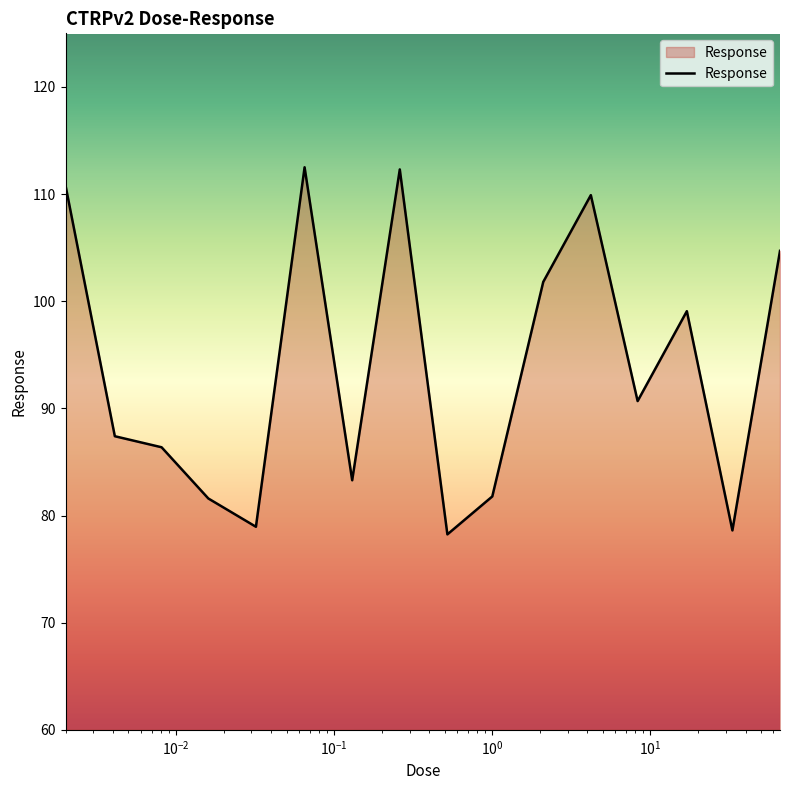

What is the minimum value shown in the chart?

78.2